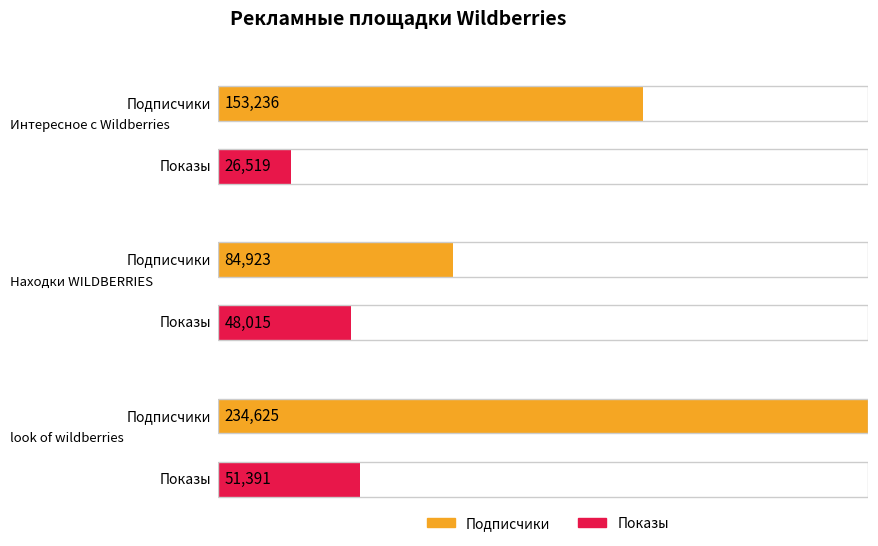

How many data points in Подписчики are above 153236?

1